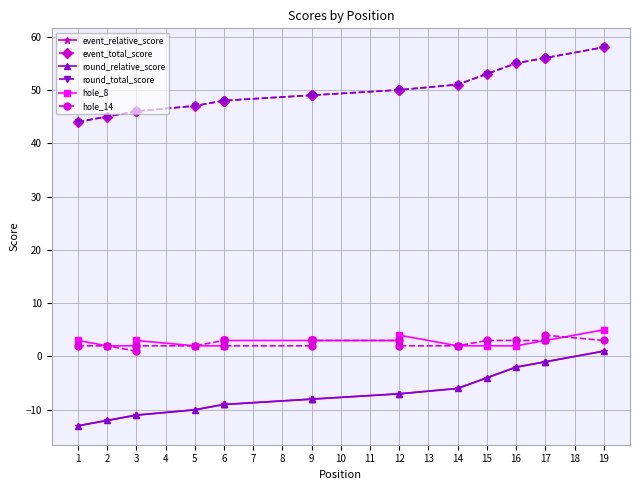

Which series has the widest spread of values?

event_relative_score